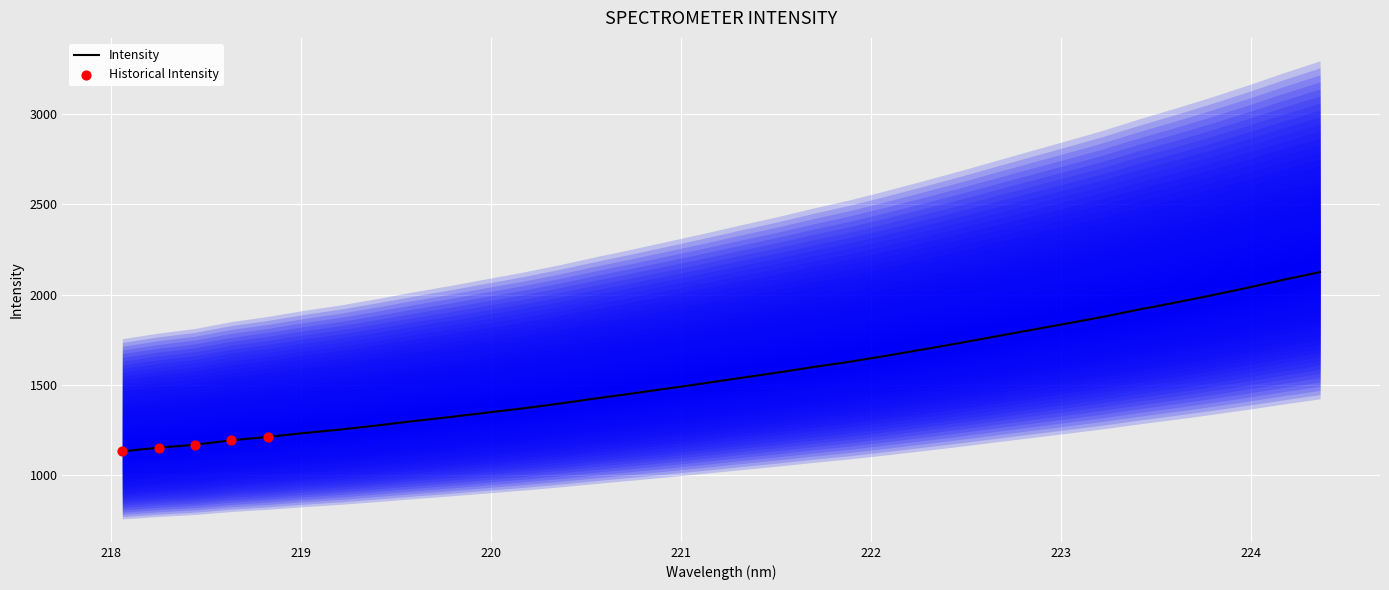

What is the minimum value for Intensity?

1133.1